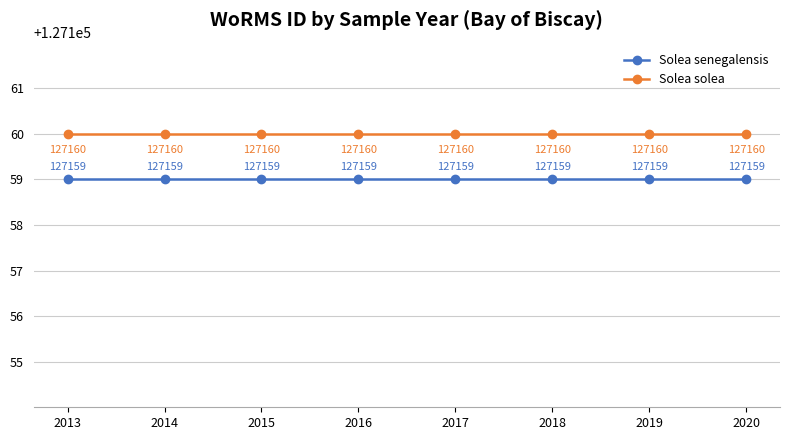

The Solea solea series shows 127160 at 2020. True or false?

True